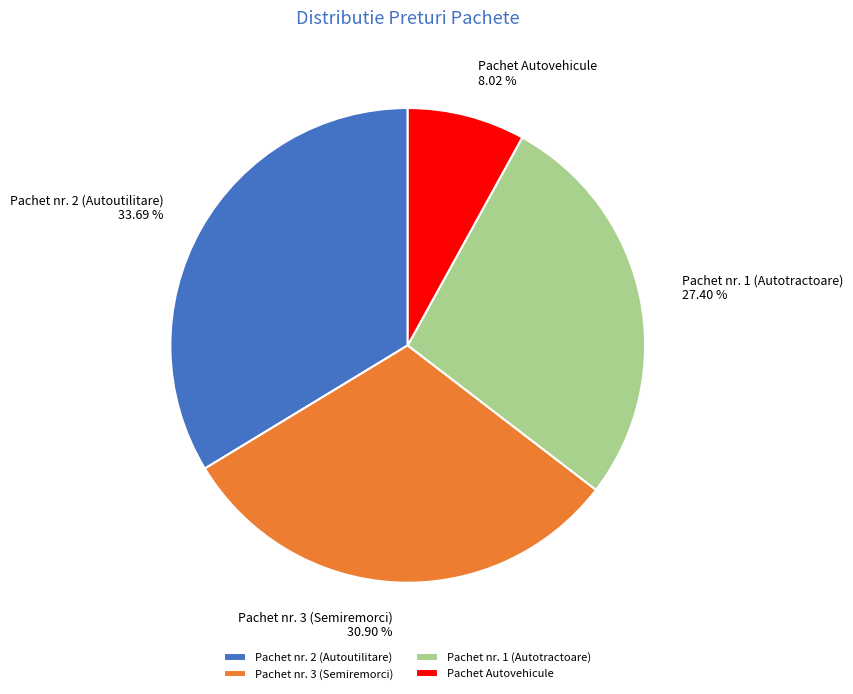

To the nearest percent, what is the difference between the largest and smallest slice percentages?

26%